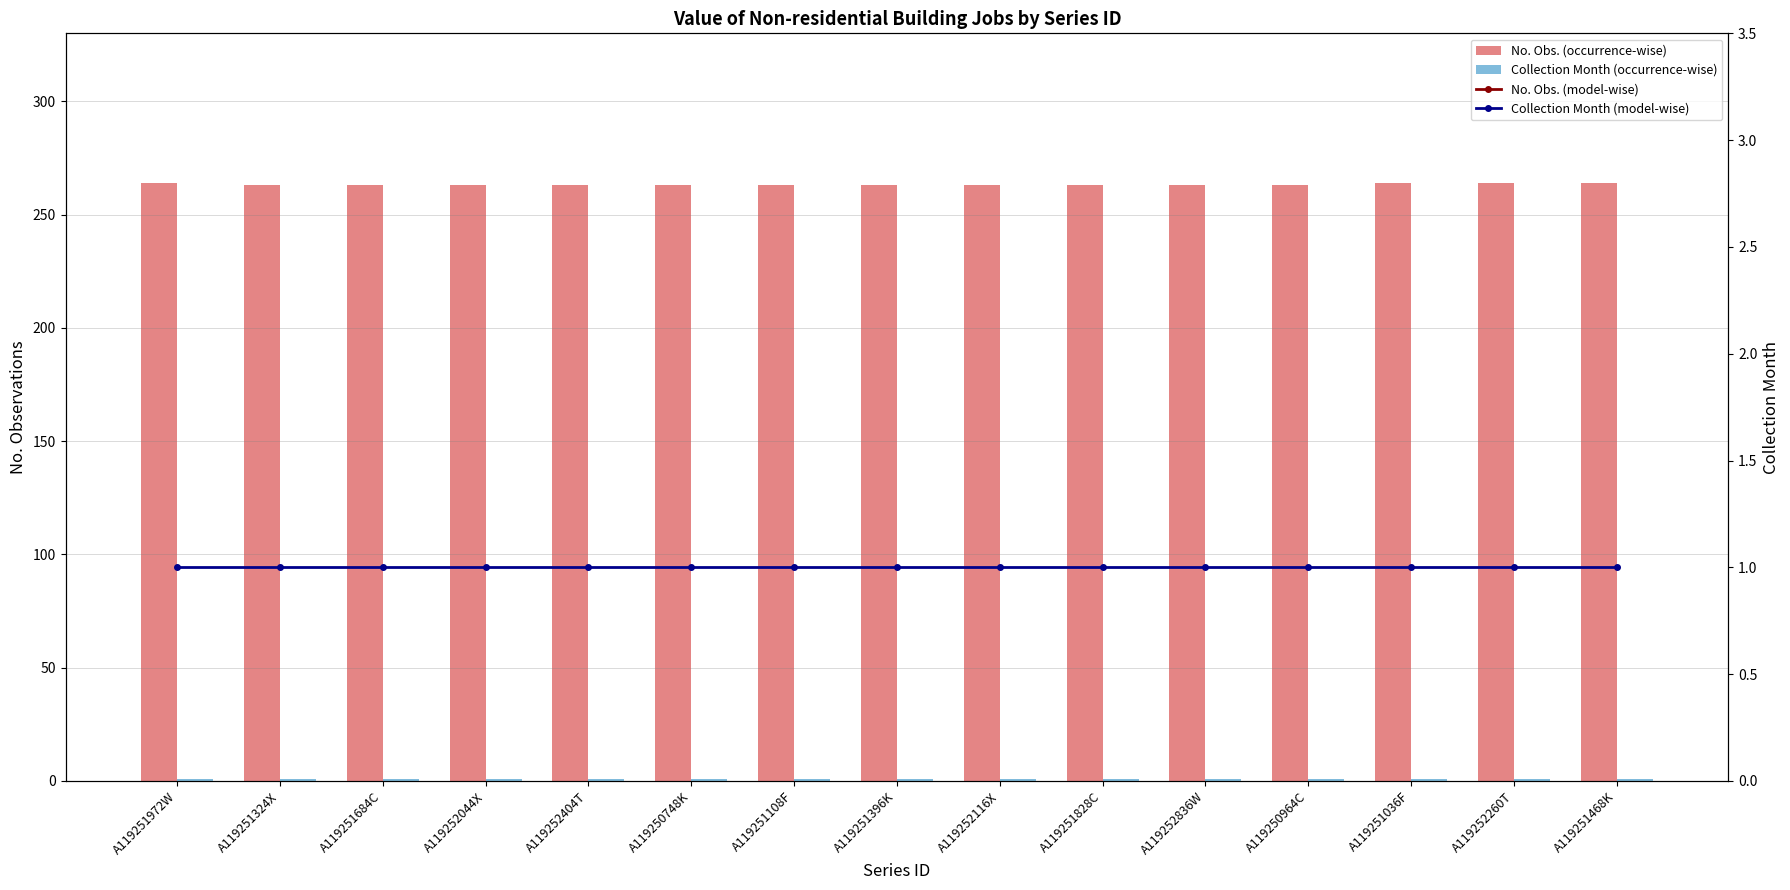

Where is Collection Month (model-wise) nearest to the value 1?

A119251972W